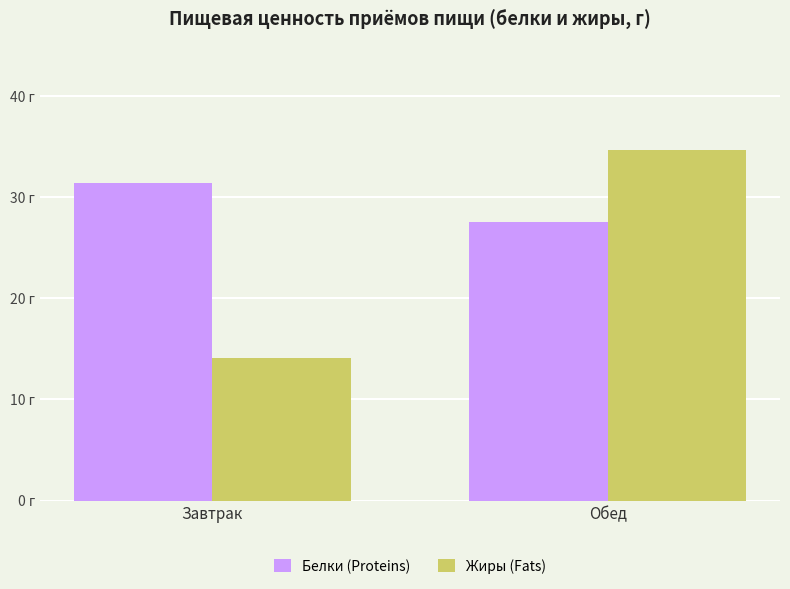

At which label is Жиры (Fats) closest to 24?

Завтрак